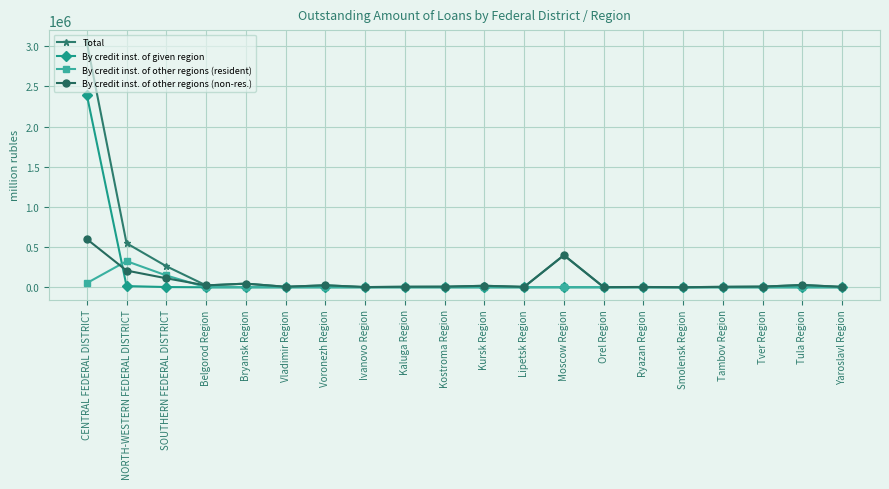

What is the difference between the second highest and second lowest values in the By credit inst. of other regions (resident) series?

147356